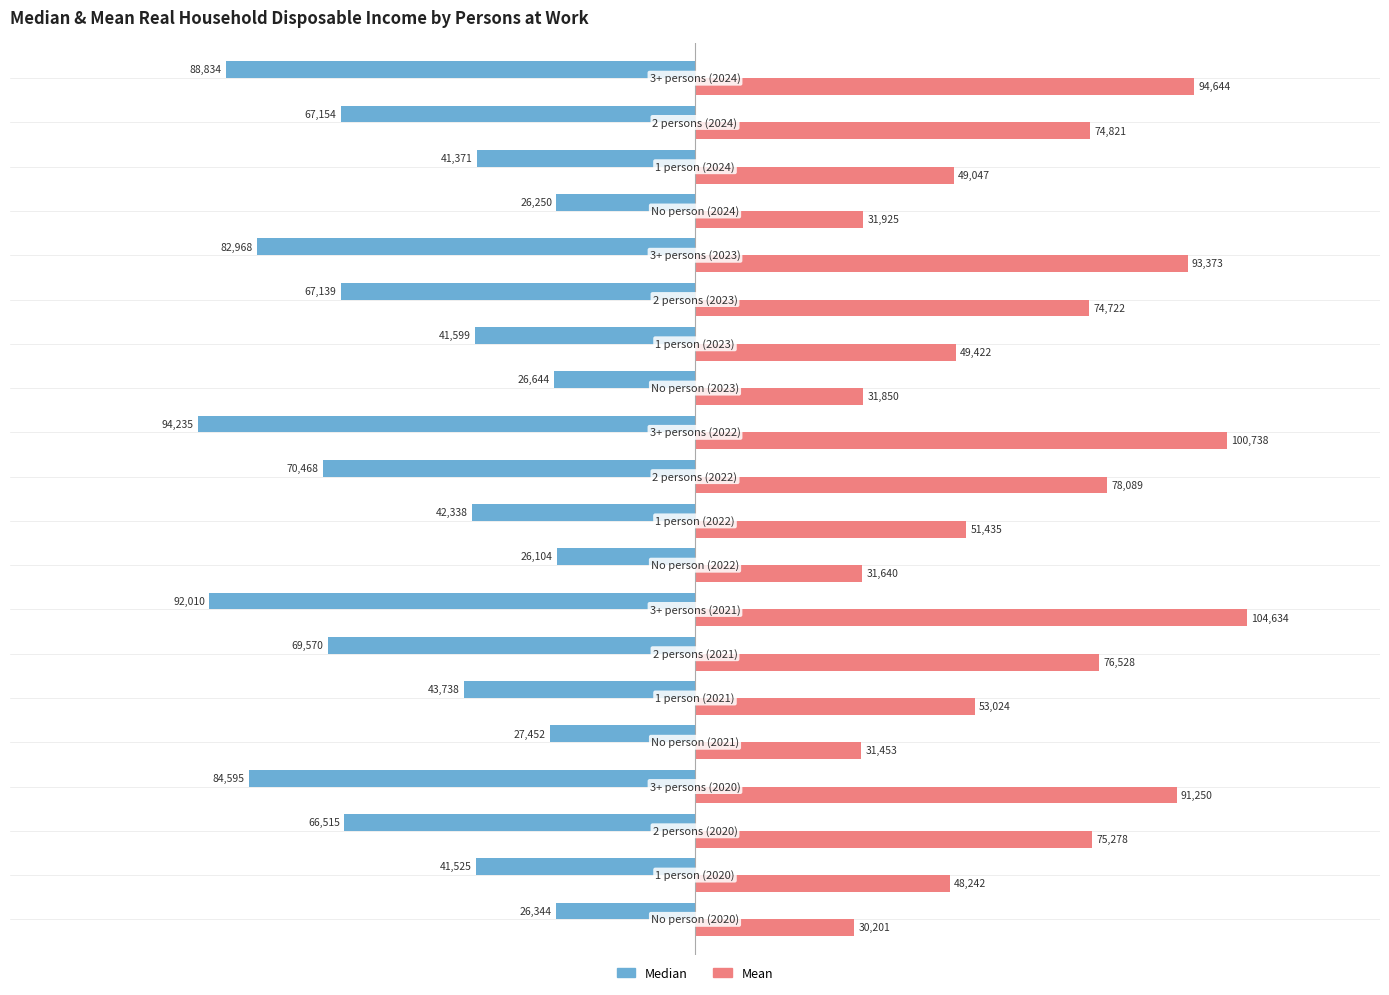

Rank the series by their average value, from lowest to highest.

Median, Mean